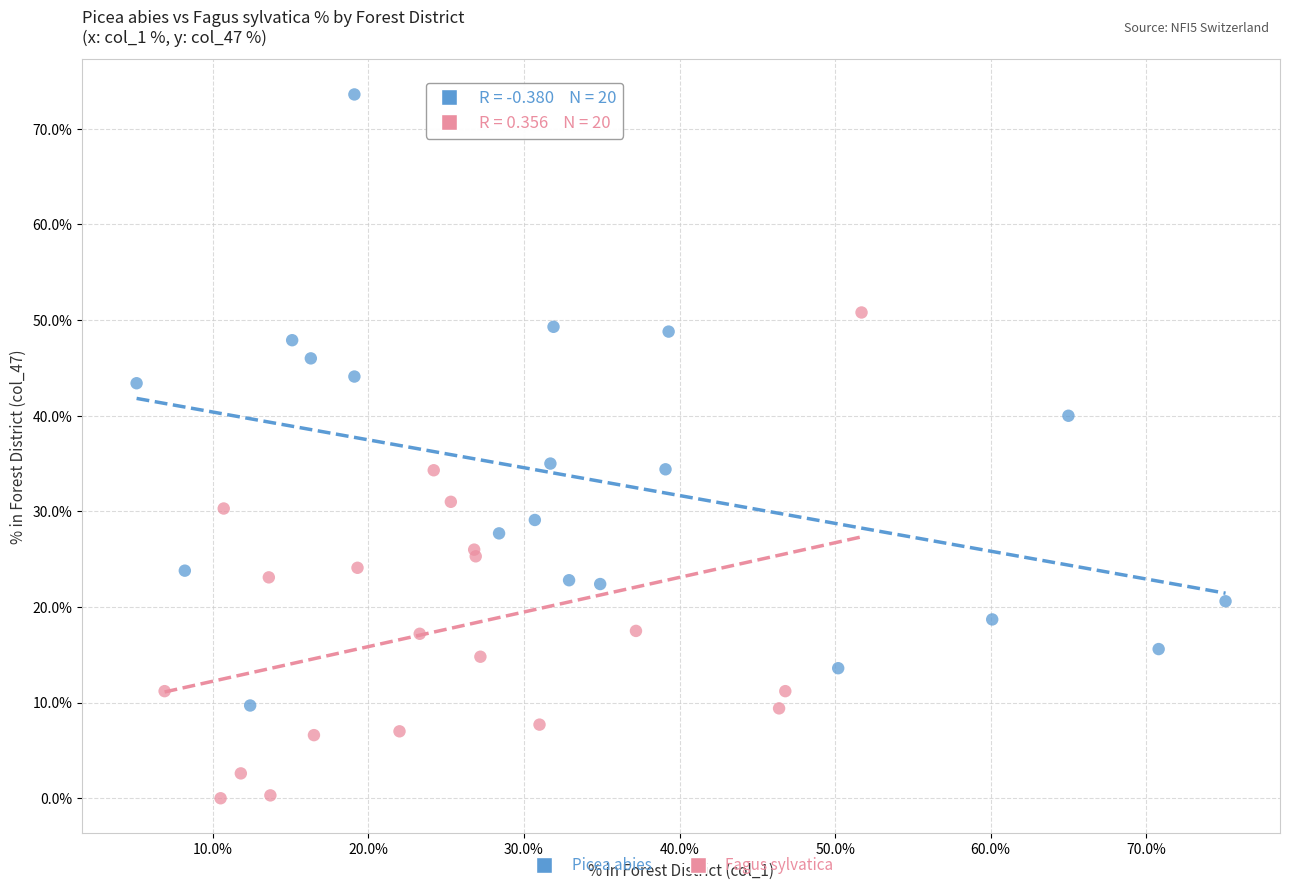

Which series reaches the minimum Y coordinate?

Fagus sylvatica